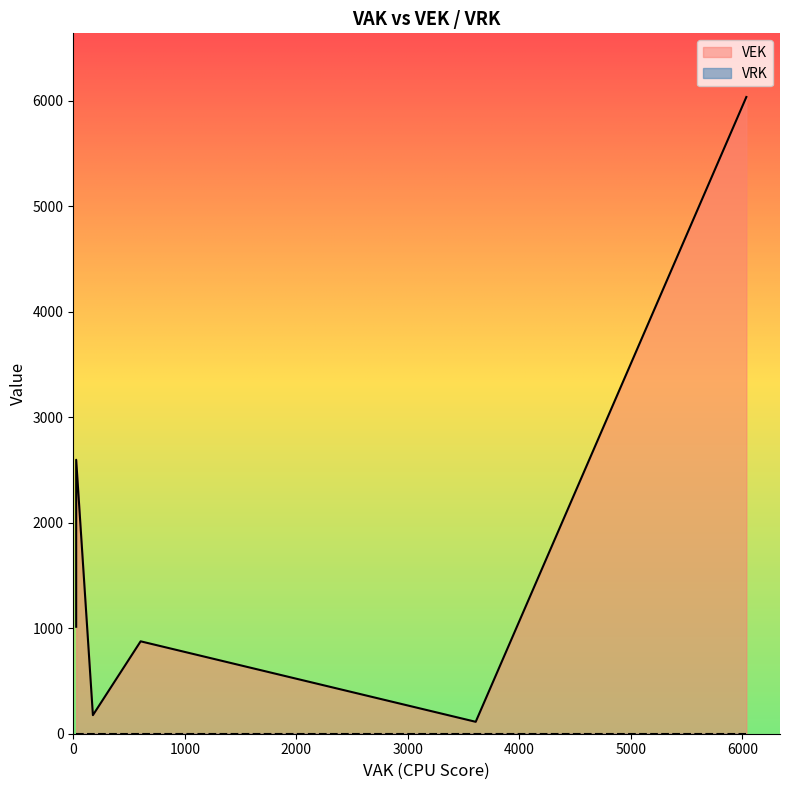

Is it true that VEK equals 876 at 604?

True